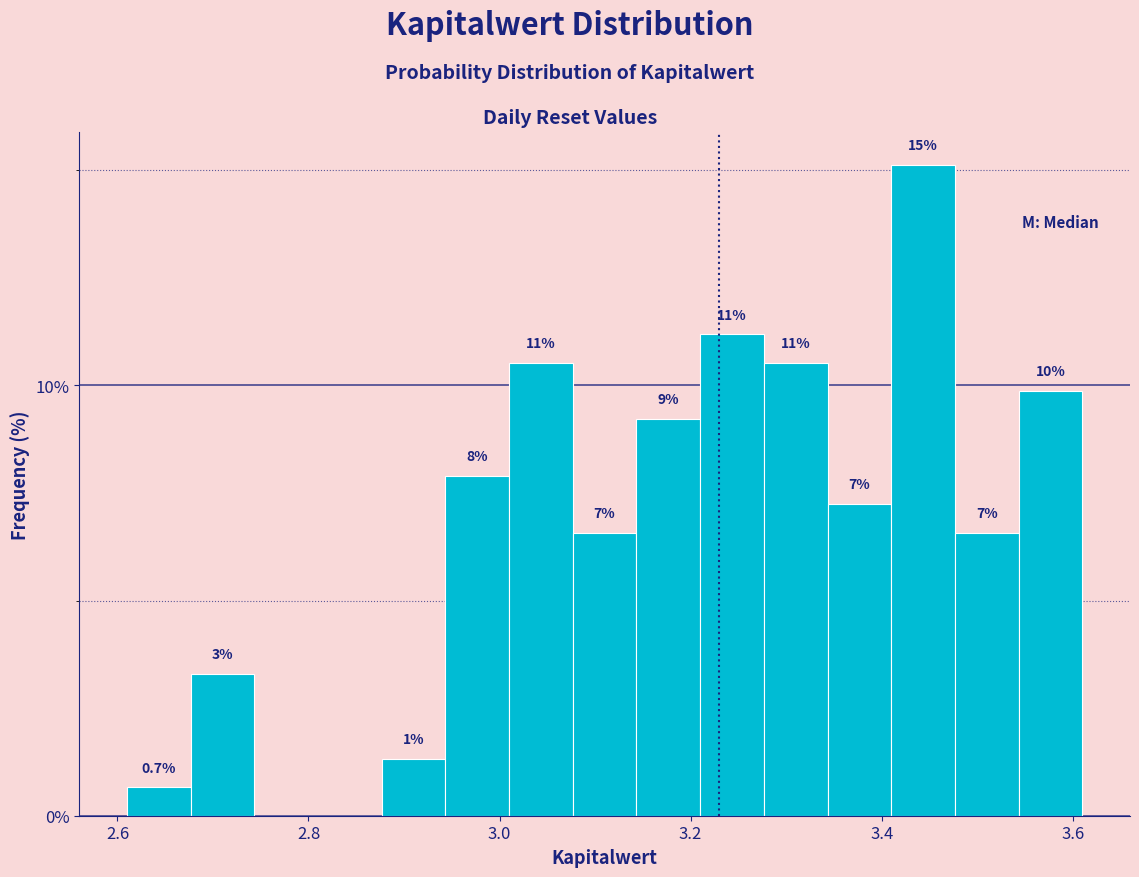

Around what value on the x-axis is the tallest bar? Give the approximate position of its centre, as read against the axis.

3.44